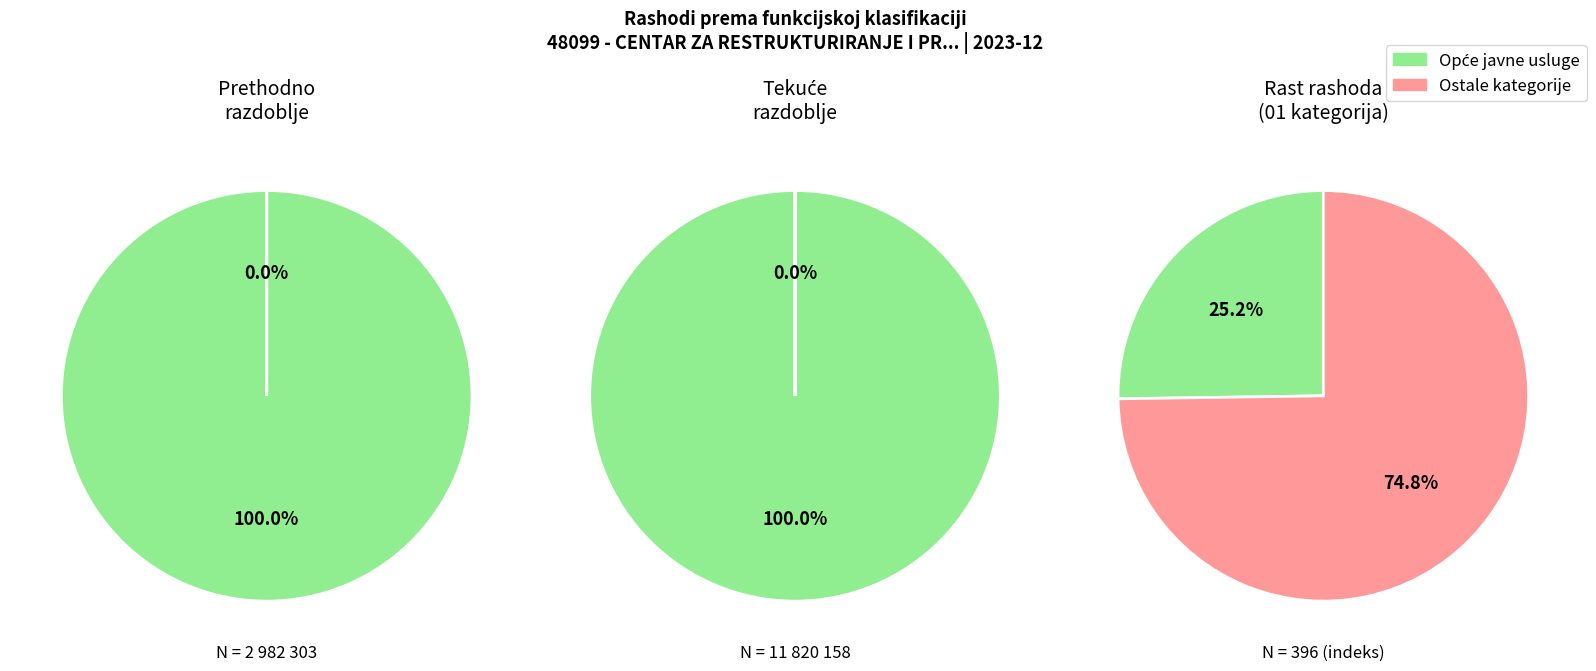

How many slices are in this pie chart?

6